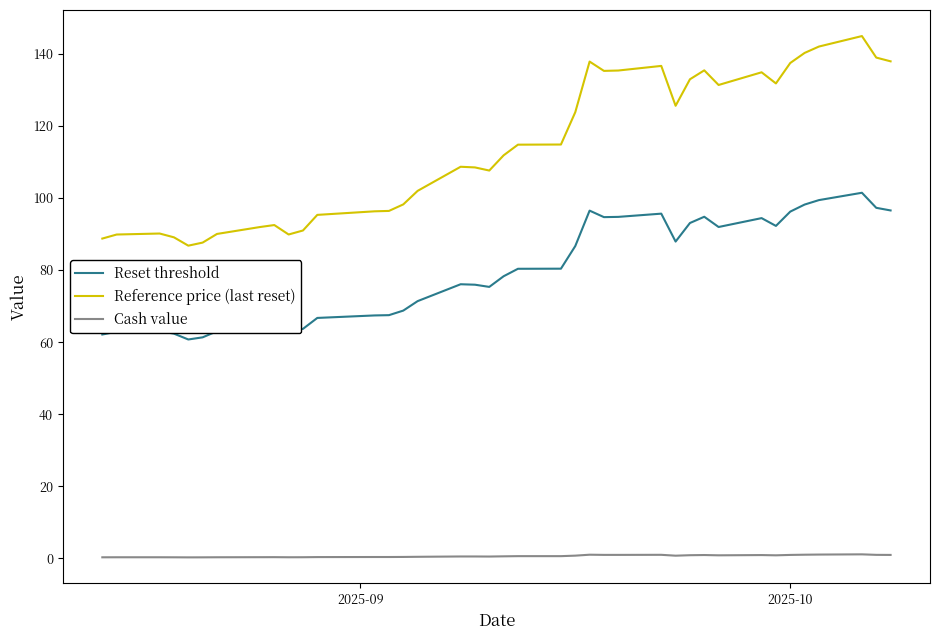

Count the number of categories in the chart.

39